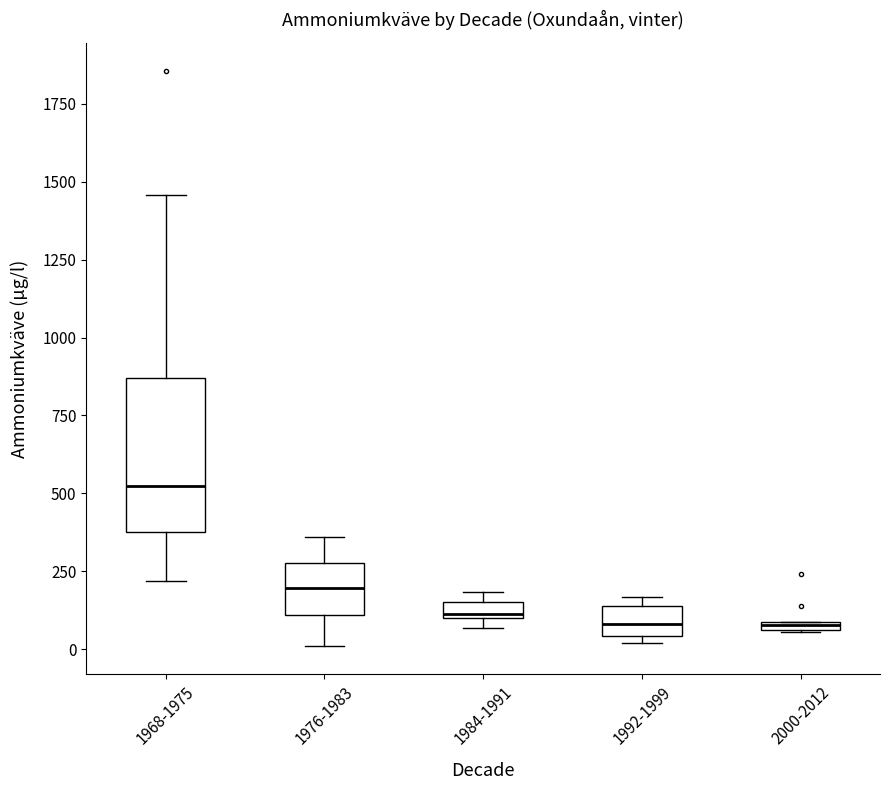

Comparing the boxes themselves (not the whiskers), which one is the tallest?

1968-1975